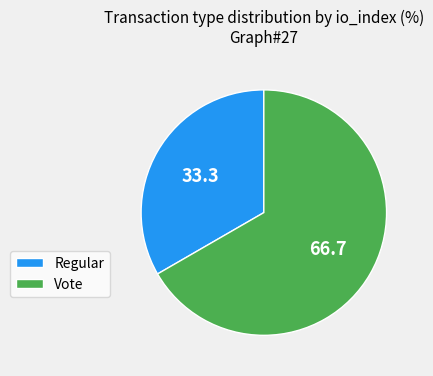

Rank the categories by value from highest to lowest.

Vote, Regular